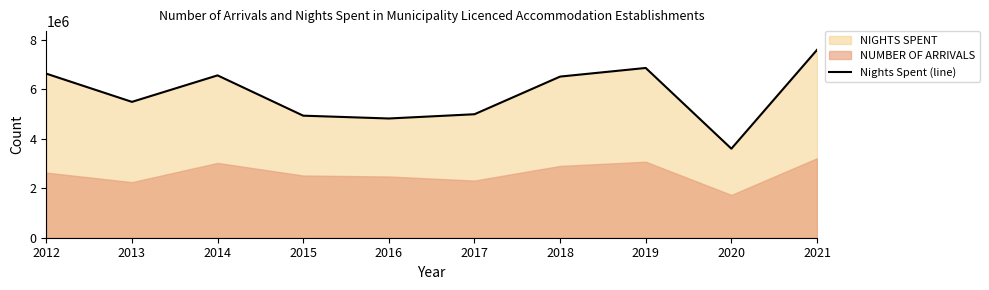

What is the value of the 4th point from the left?

4936994